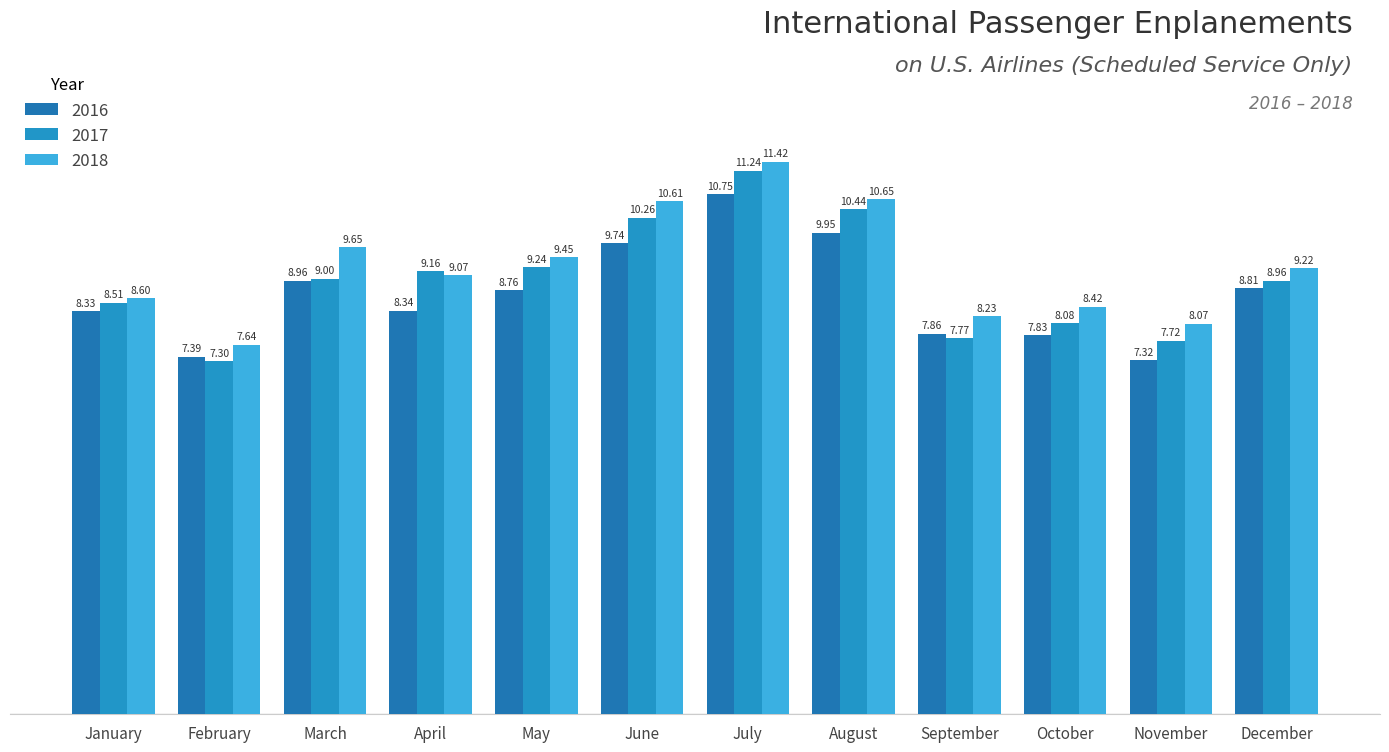

How many bars are there in each group?

3